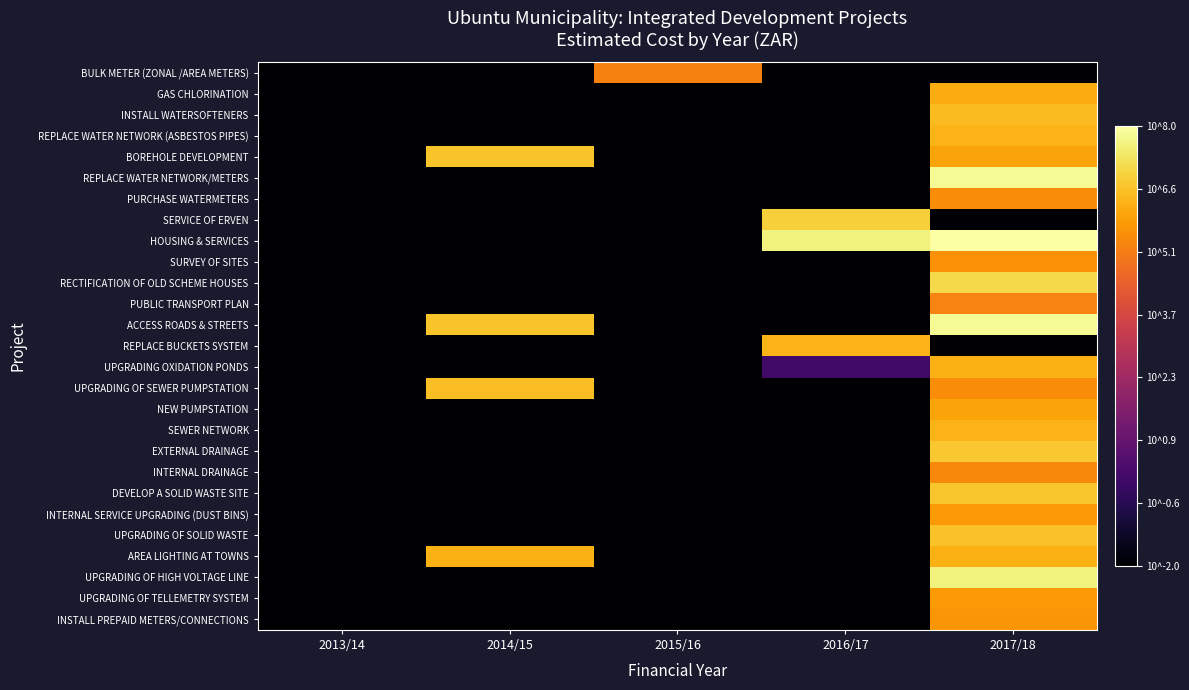

List the series in order of their peak value, highest first.

HOUSING & SERVICES, REPLACE WATER NETWORK/METERS, ACCESS ROADS & STREETS, UPGRADING OF HIGH VOLTAGE LINE, RECTIFICATION OF OLD SCHEME HOUSES, SERVICE OF ERVEN, EXTERNAL DRAINAGE, DEVELOP A SOLID WASTE SITE, BOREHOLE DEVELOPMENT, UPGRADING OF SOLID WASTE, UPGRADING OF SEWER PUMPSTATION, INSTALL WATERSOFTENERS, REPLACE WATER NETWORK (ASBESTOS PIPES), REPLACE BUCKETS SYSTEM, SEWER NETWORK, UPGRADING OXIDATION PONDS, AREA LIGHTING AT TOWNS, GAS CHLORINATION, NEW PUMPSTATION, INTERNAL SERVICE UPGRADING (DUST BINS), UPGRADING OF TELLEMETRY SYSTEM, INSTALL PREPAID METERS/CONNECTIONS, SURVEY OF SITES, PURCHASE WATERMETERS, INTERNAL DRAINAGE, PUBLIC TRANSPORT PLAN, BULK METER (ZONAL /AREA METERS)